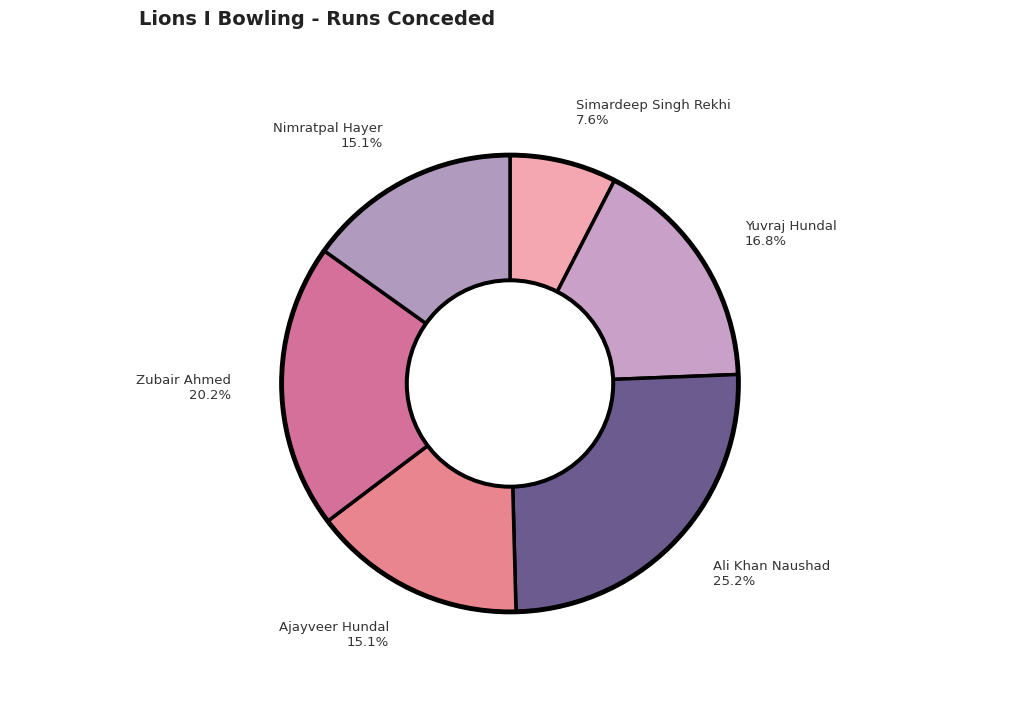

Count the number of slices in the pie.

6